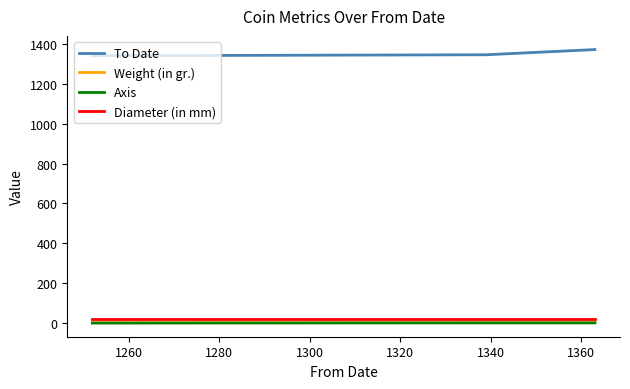

Does the chart have visible grid lines?

No